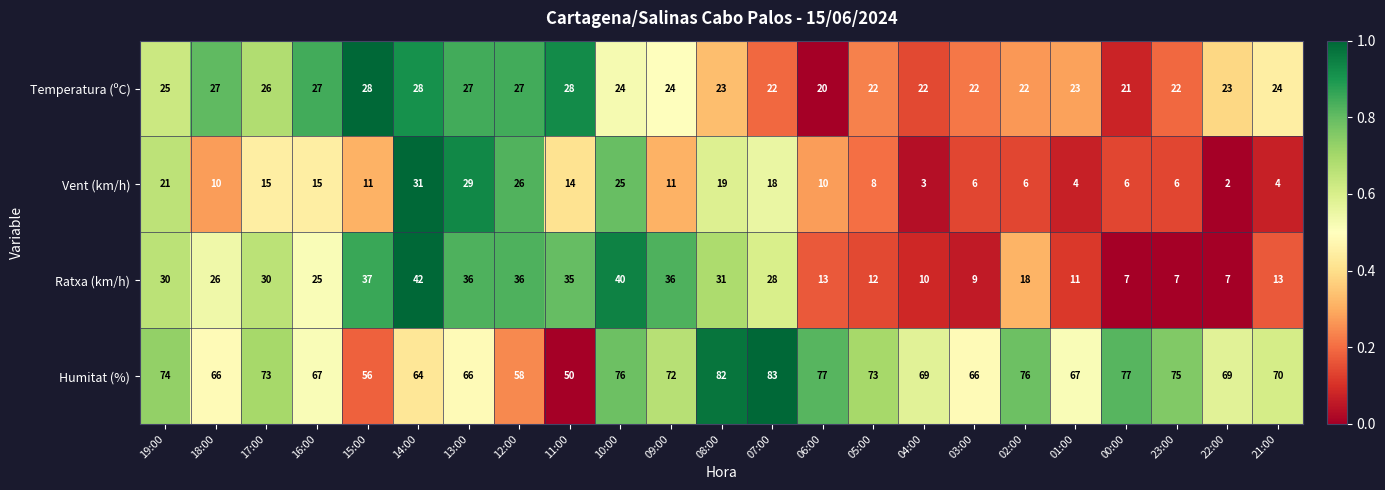

Is the value of Ratxa (km/h) at 08:00 greater than the value of Temperatura (ºC) at 18:00?

Yes